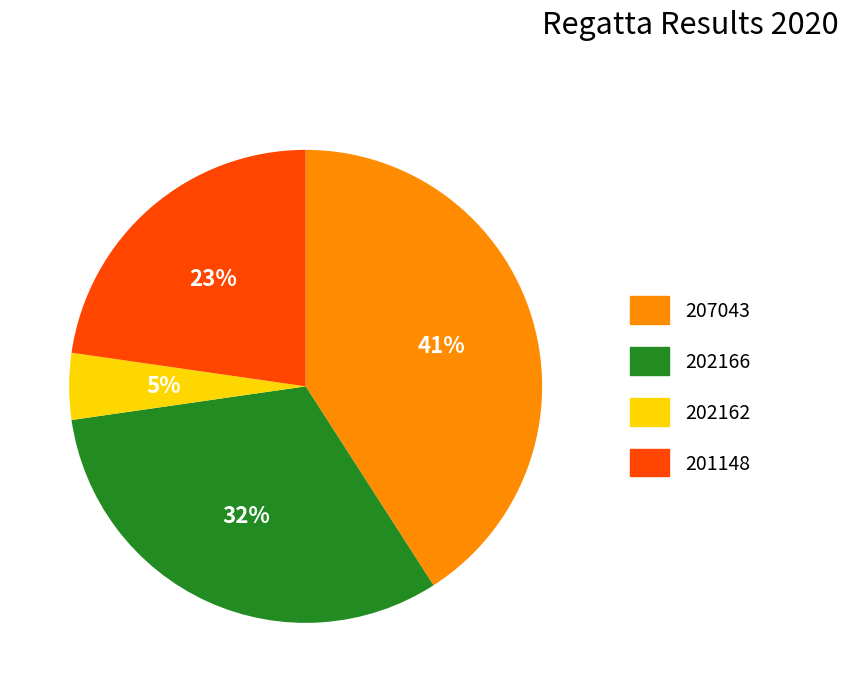

The 201148 slice represents 23% of the pie. True or false?

True